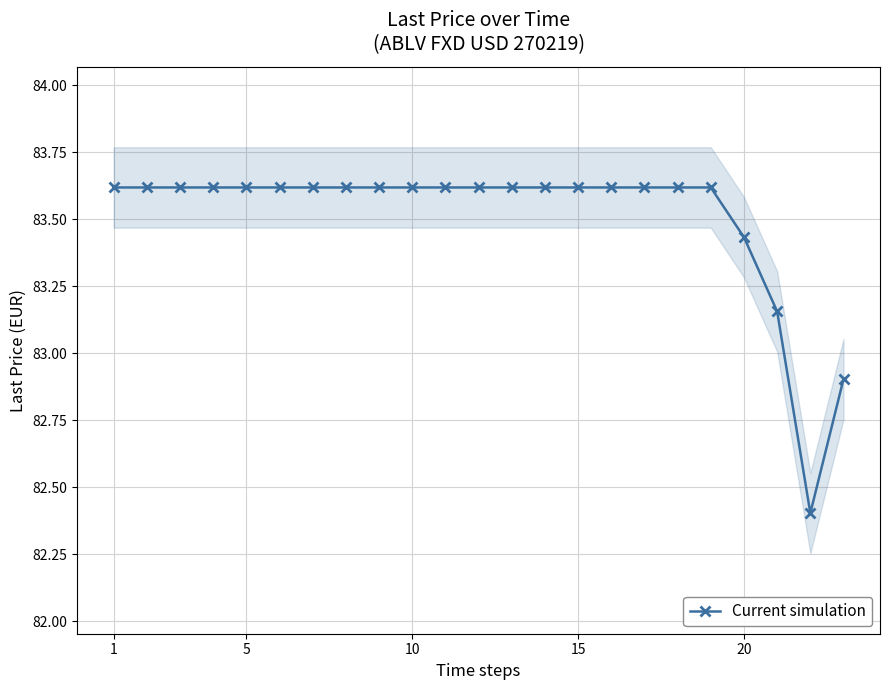

What is the lowest value of the Current simulation series?

82.4